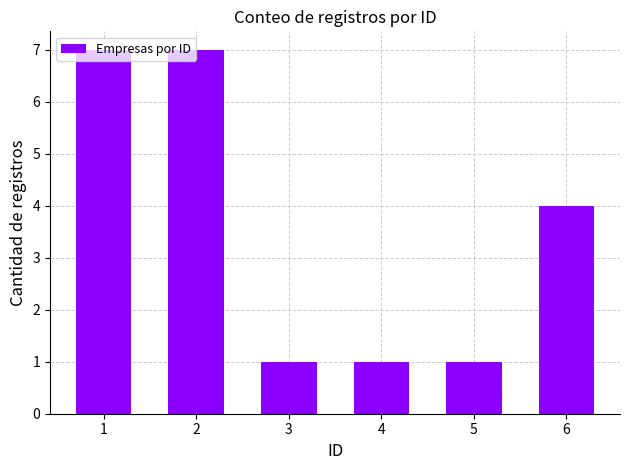

Where does the data first go above 4?

1